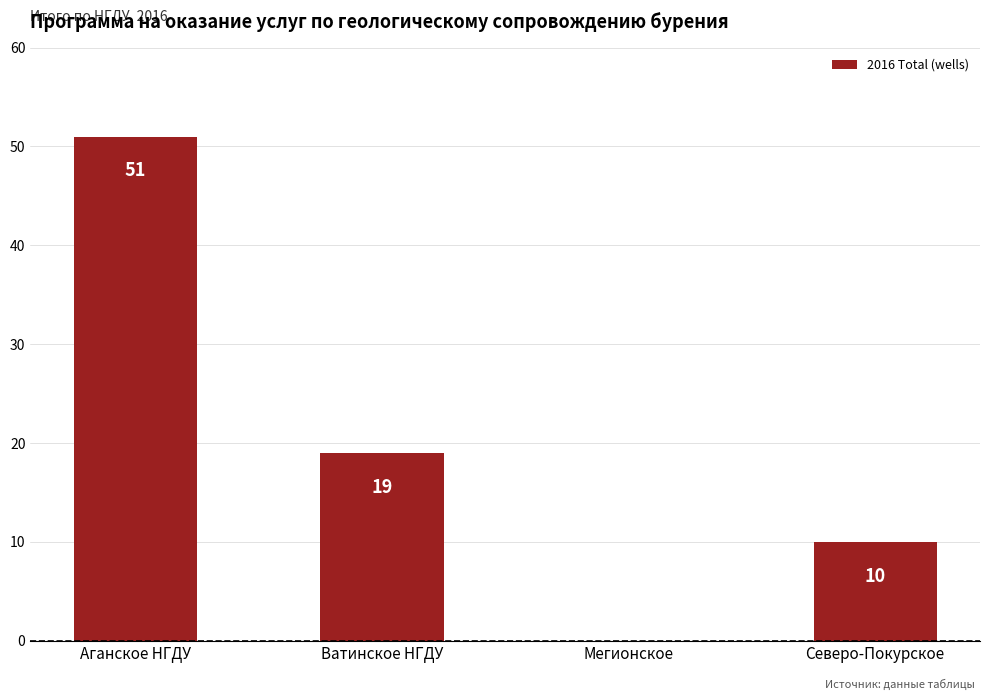

Is it true that the value at Северо-Покурское is 3?

False